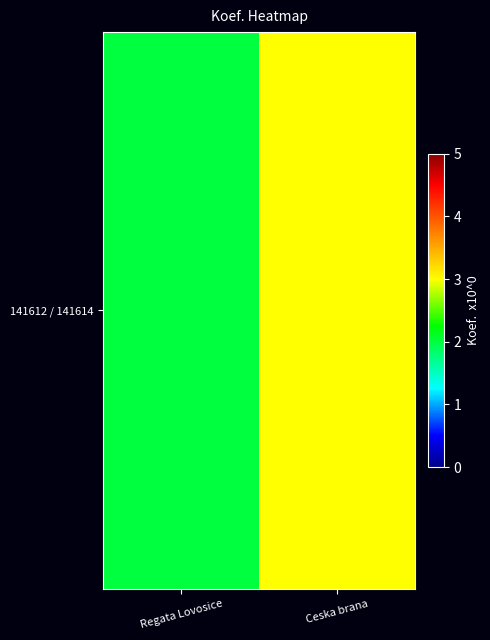

How many data points are less than 3?

1